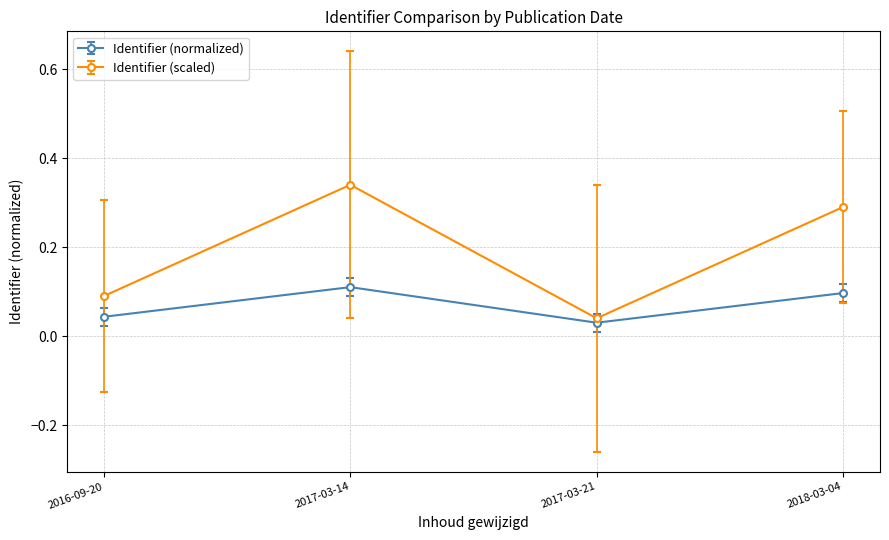

What is the label of the 2nd point from the right?

2017-03-21